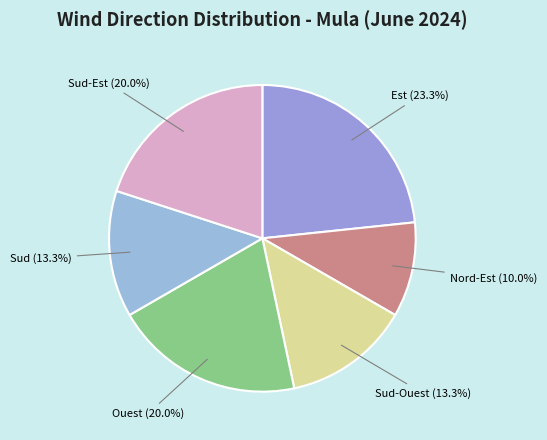

Approximately how many times larger is the value at Sud-Est (20.0%) compared to Ouest (20.0%)?

1.0